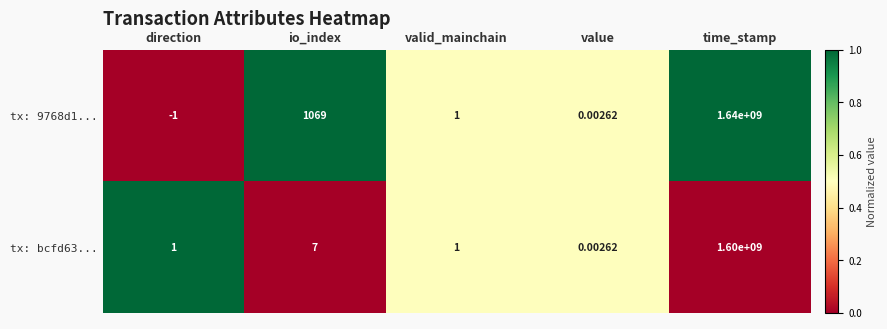

Which series has the widest spread of values?

tx: 9768d1...